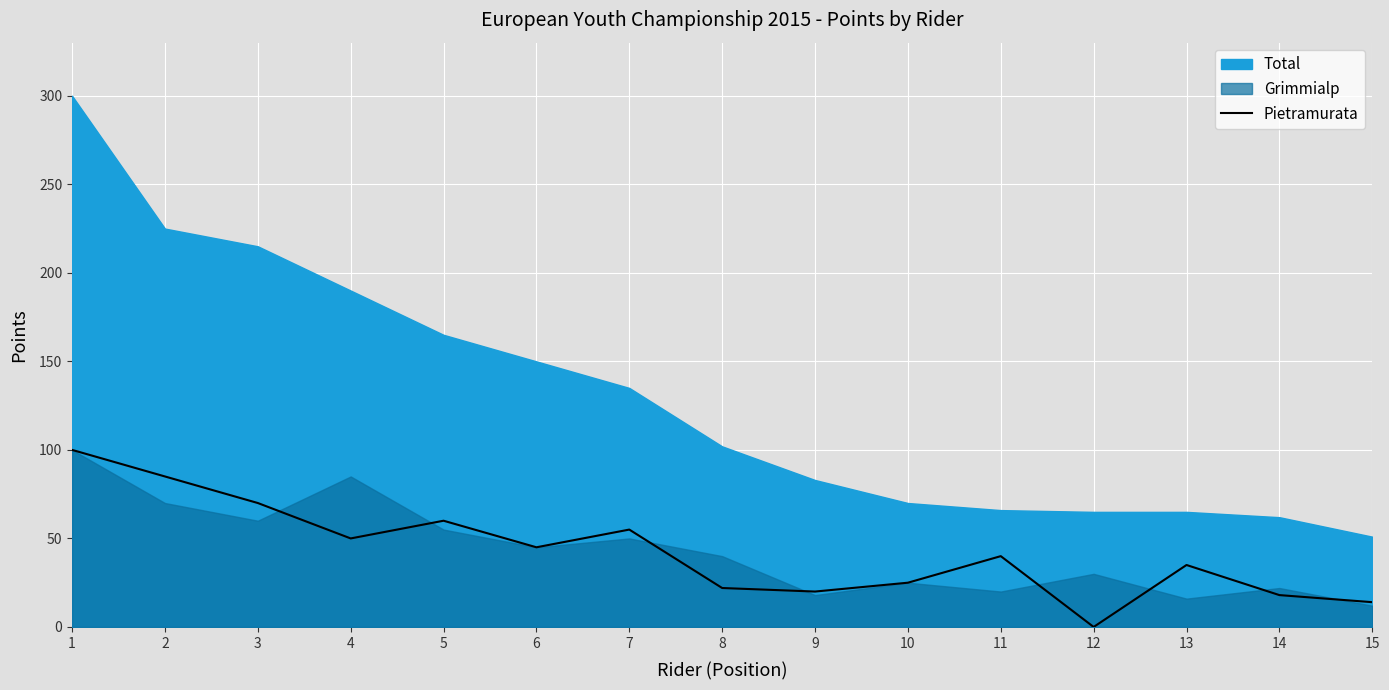

At which category does the chart reach its minimum across all series?

12